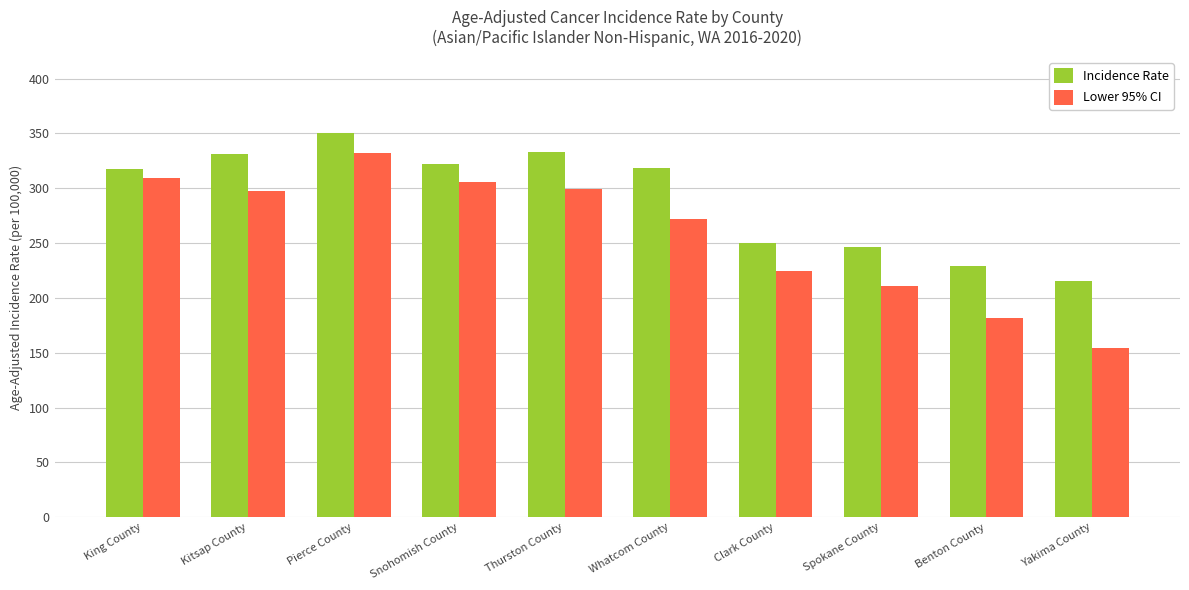

What is the total value across all series at Snohomish County?

627.4